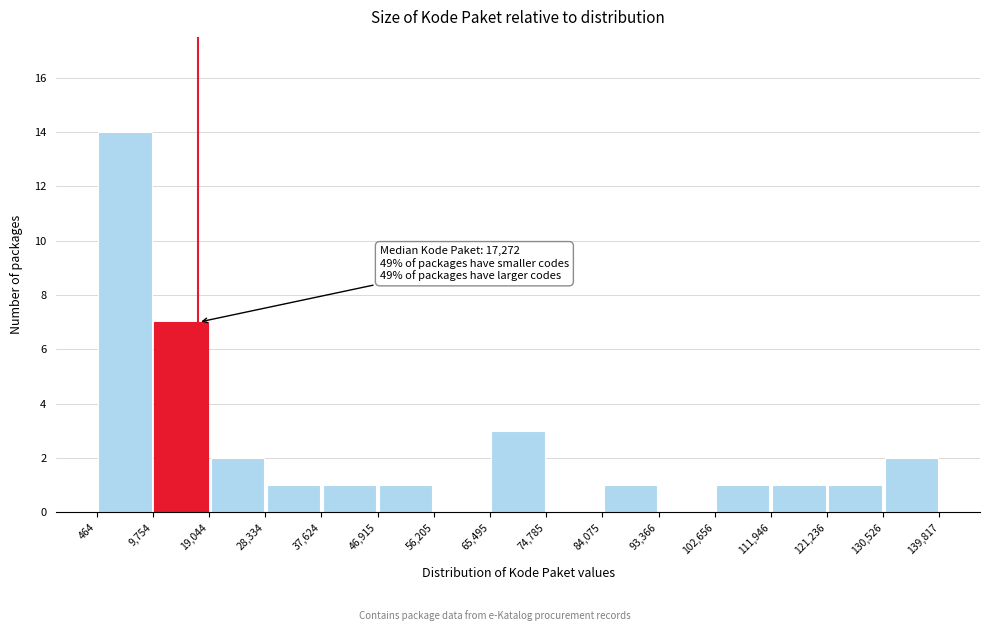

Over which range of the x-axis is the bar tallest?

464 to 9,754